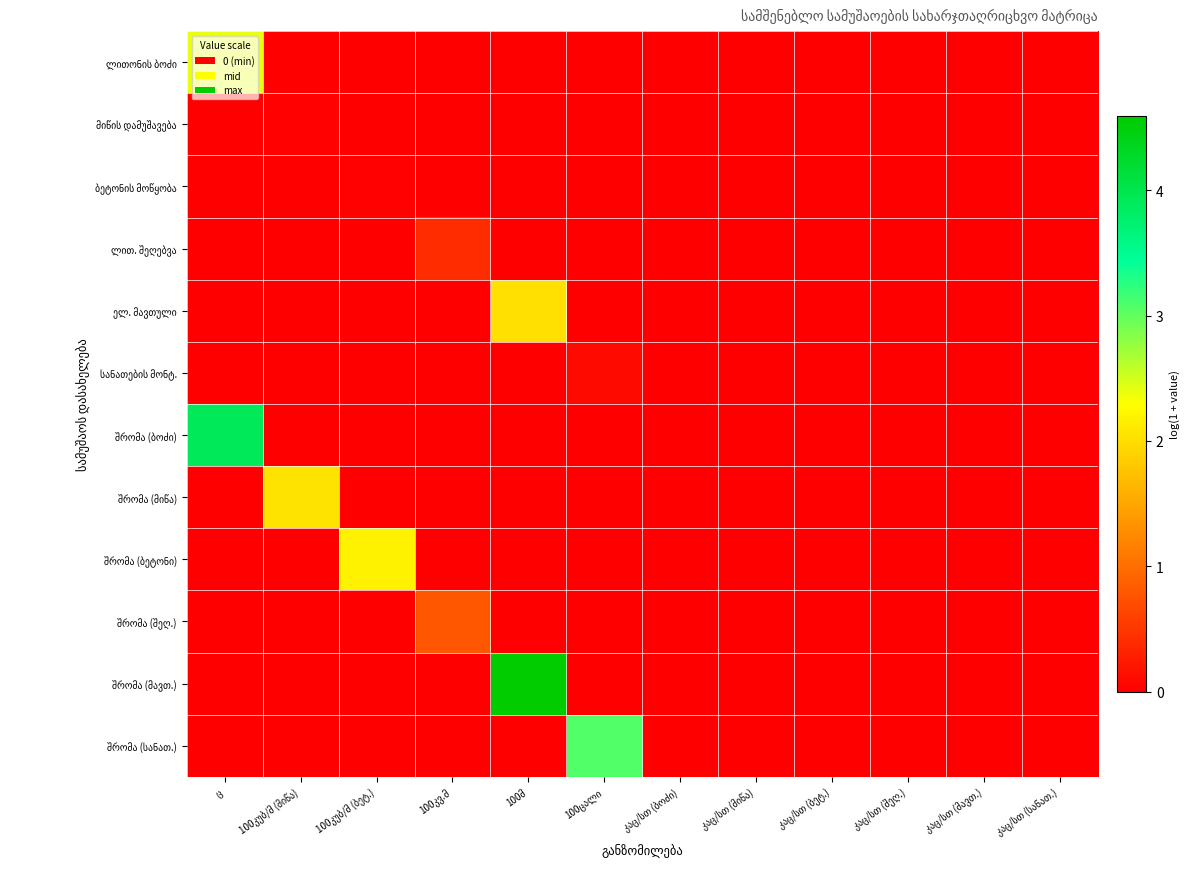

How many data points does each series have?

12